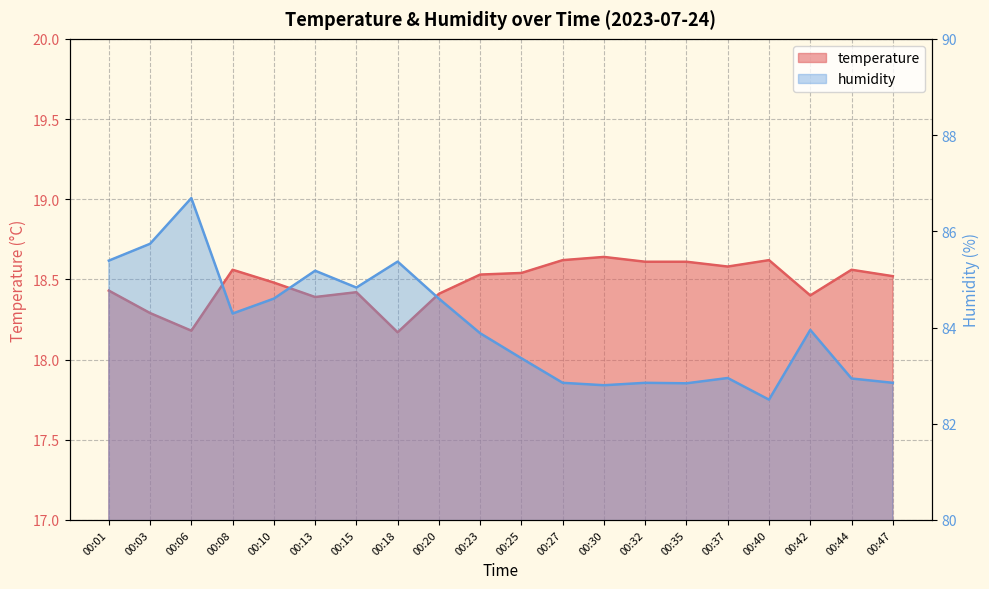

At which label does temperature reach its minimum?

00:18